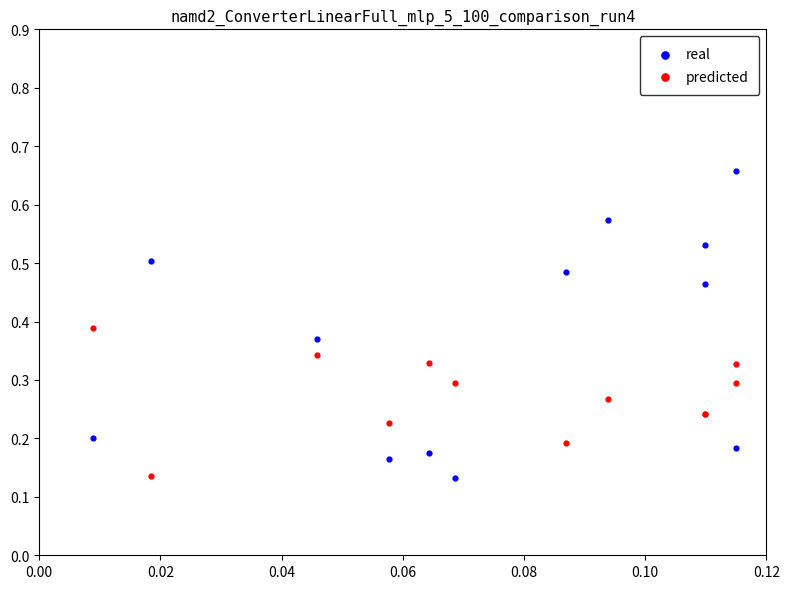

Which series contains the highest Y value?

real